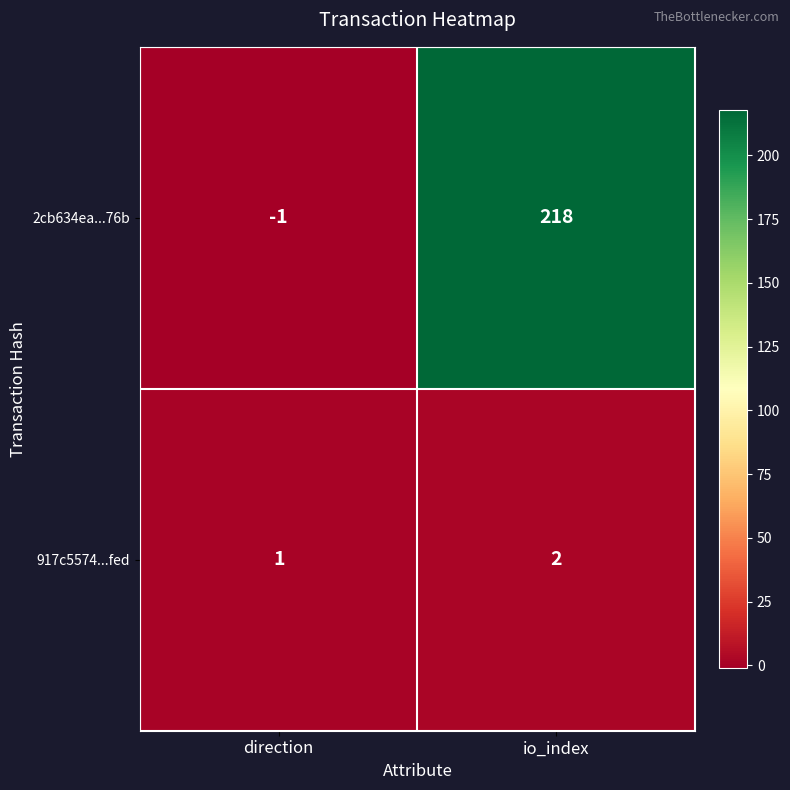

What is the sum of all 917c5574...fed values?

3